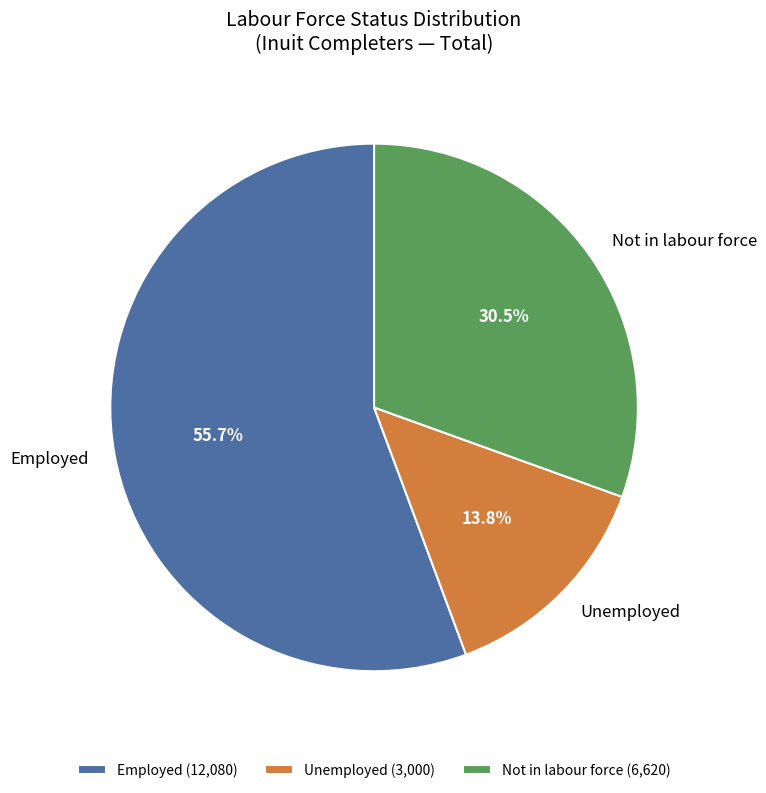

The Employed slice represents 56% of the pie. True or false?

True